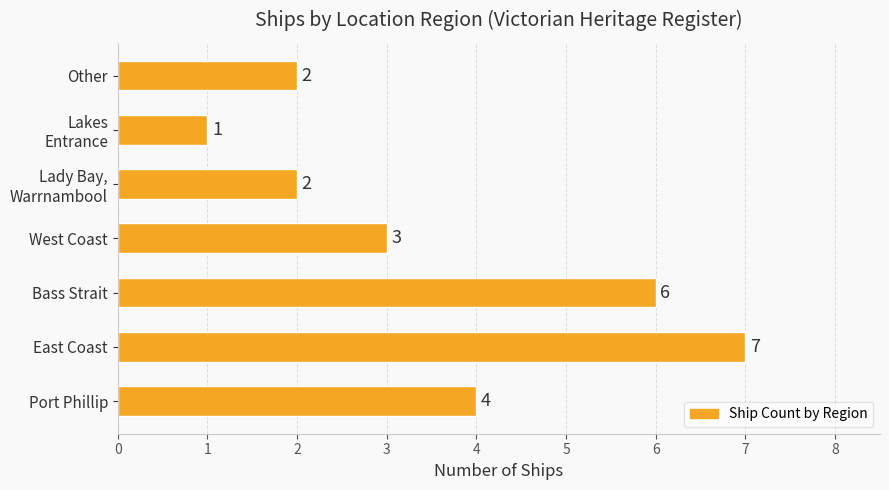

How many values are between 2 and 6?

5